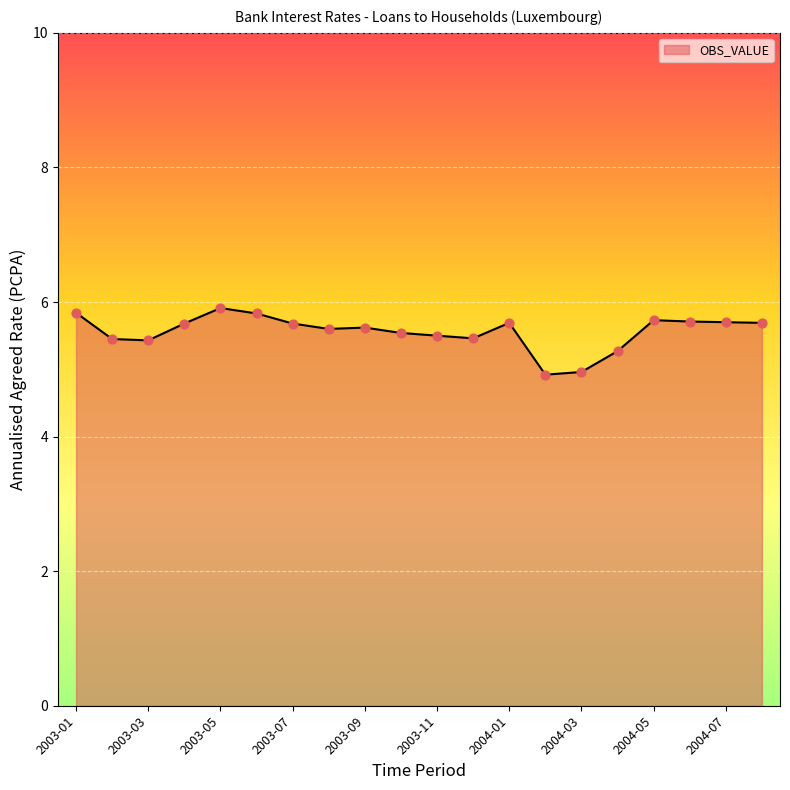

What is the greatest value displayed?

5.9